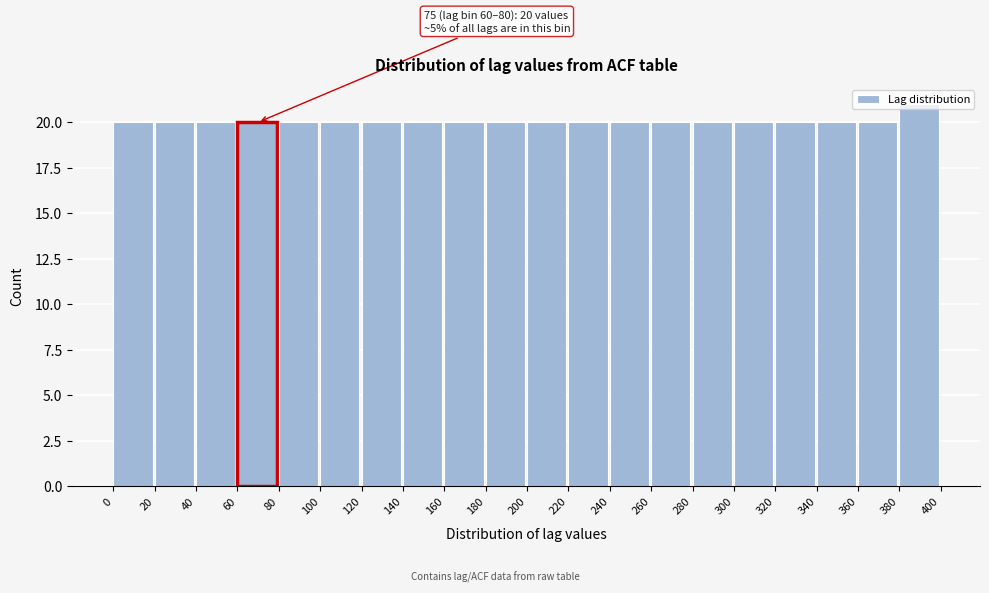

Which range on the x-axis has the tallest bar?

380 to 400